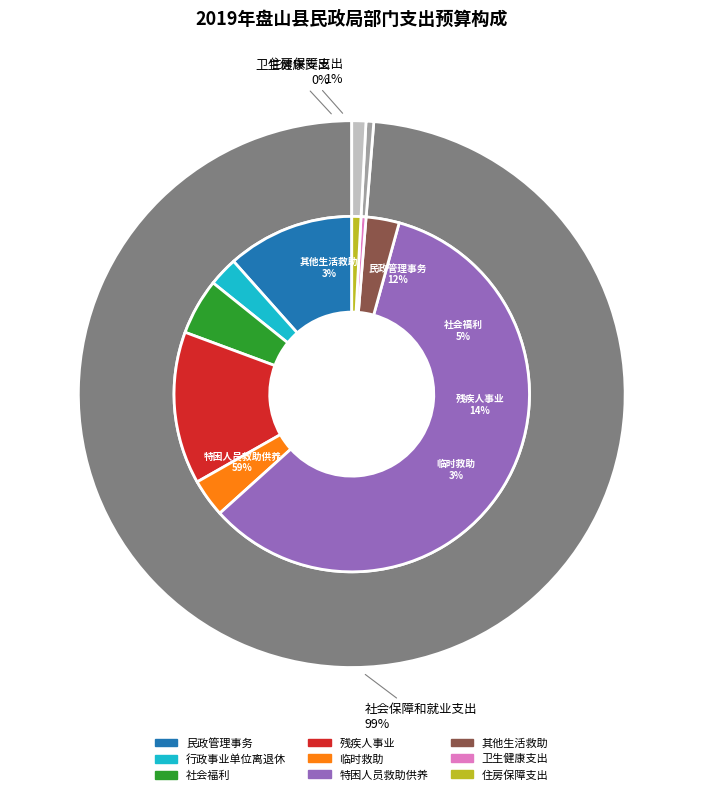

What is the largest slice in the pie chart?

特困人员救助供养